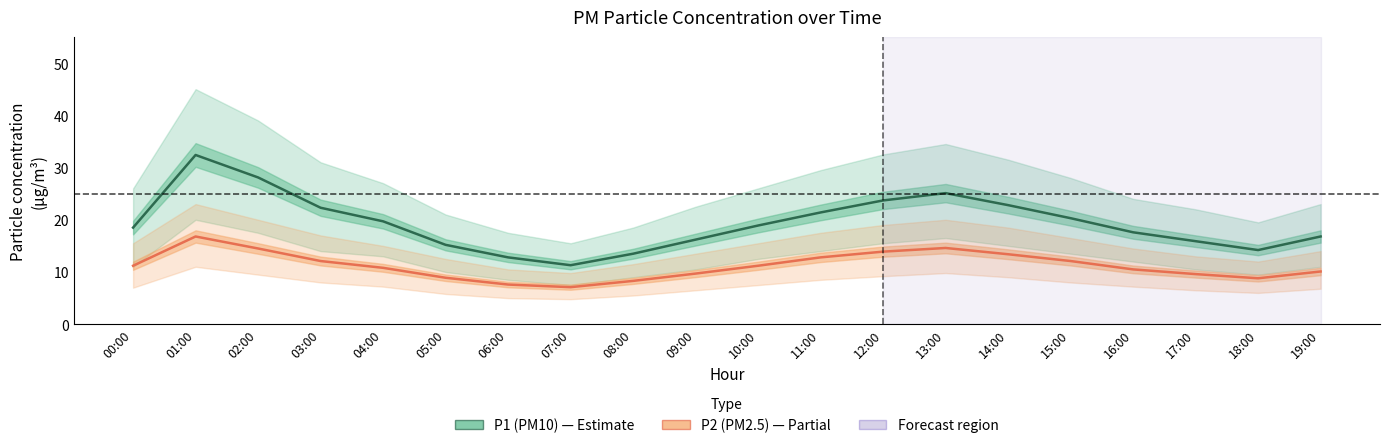

Which series has the largest total across all categories?

P1 (PM10)